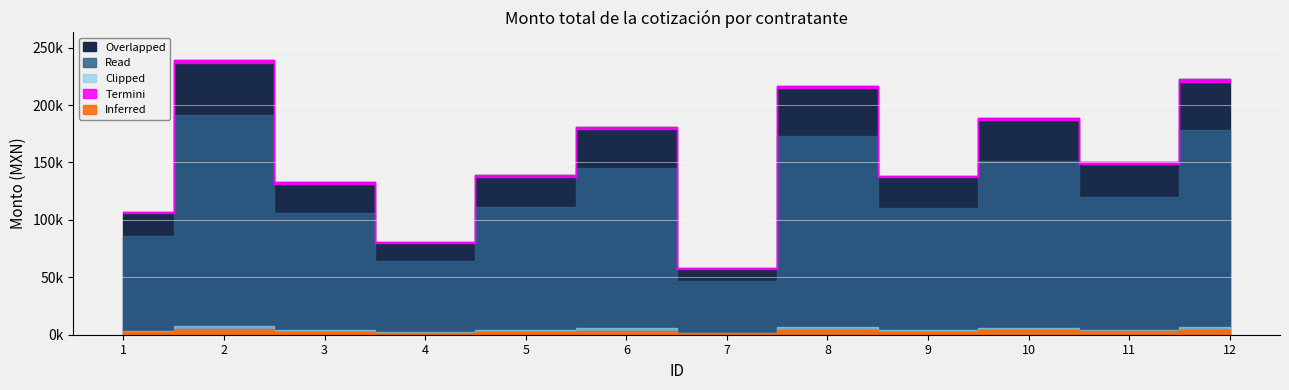

Reading left to right, list all the values displayed in this chart.

107175.9	239342.8	132874.0	80457.6	138880.0	181101.3	58235.3	216736.4	138330.0	189080.0	150000.0	222600.0